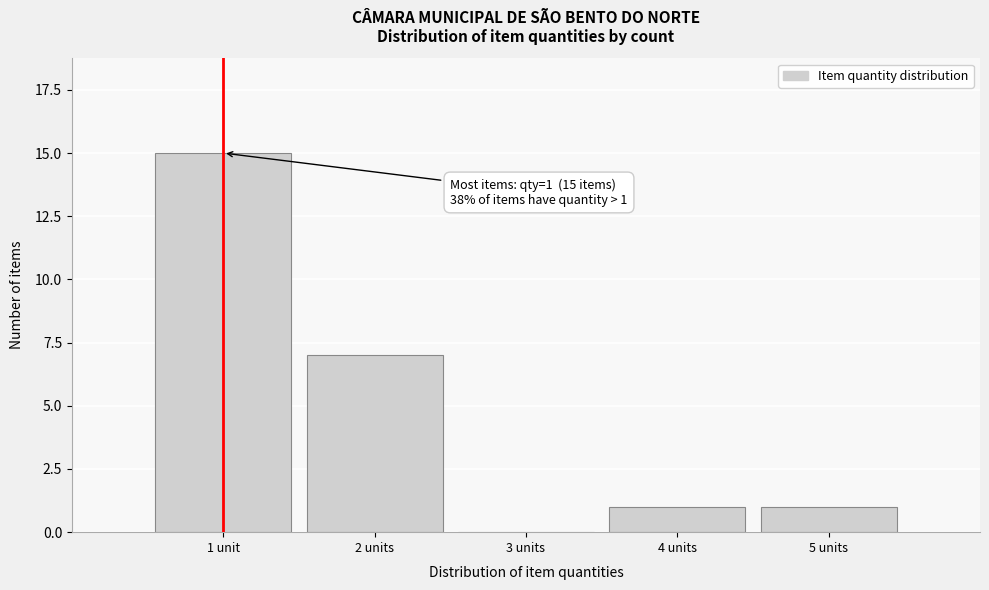

Reading right to left, what are all the values shown in this chart?

5 units=1	4 units=1	3 units=0	2 units=7	1 unit=15